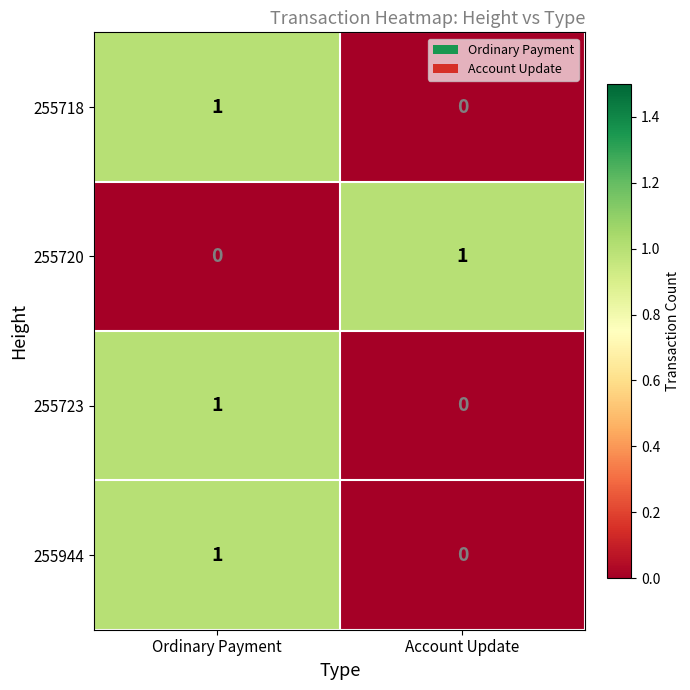

At which category is the sum across all series the highest?

Ordinary Payment